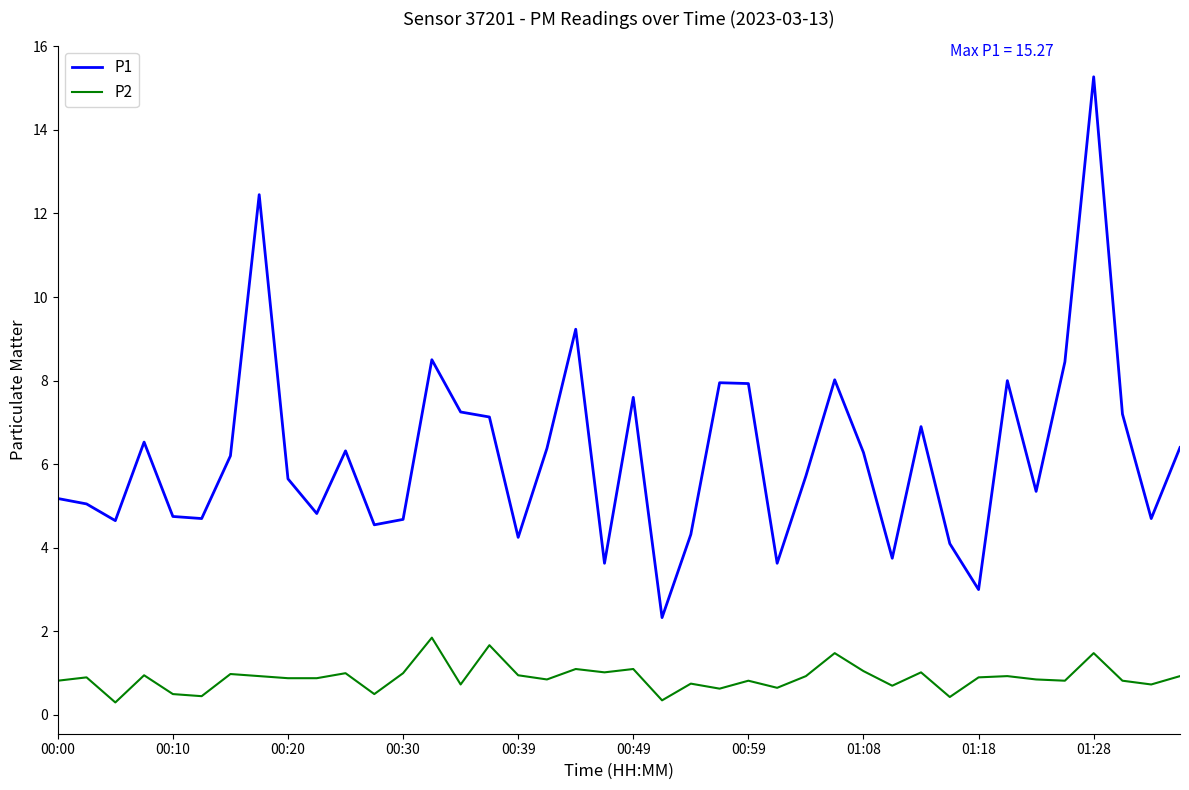

Which series has the largest range (max minus min)?

P1